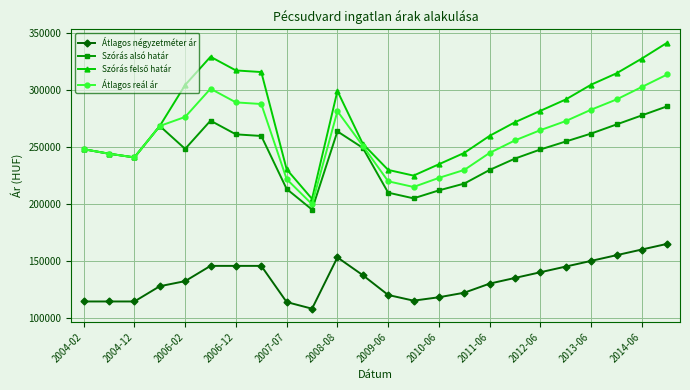

Is this an area chart (filled region under the line)?

No